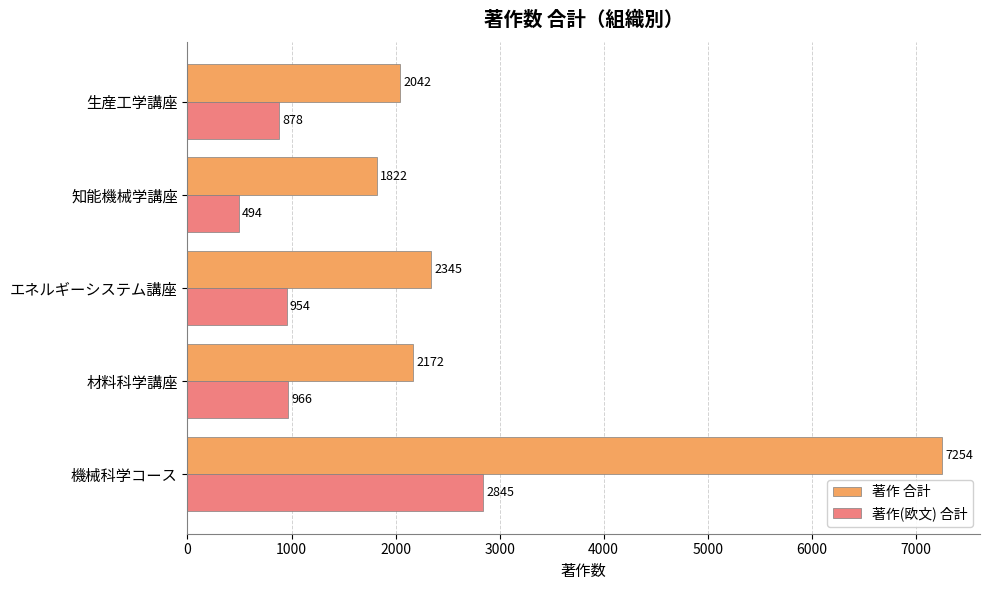

Between 材料科学講座 and 知能機械学講座, which series saw the biggest shift?

著作(欧文) 合計